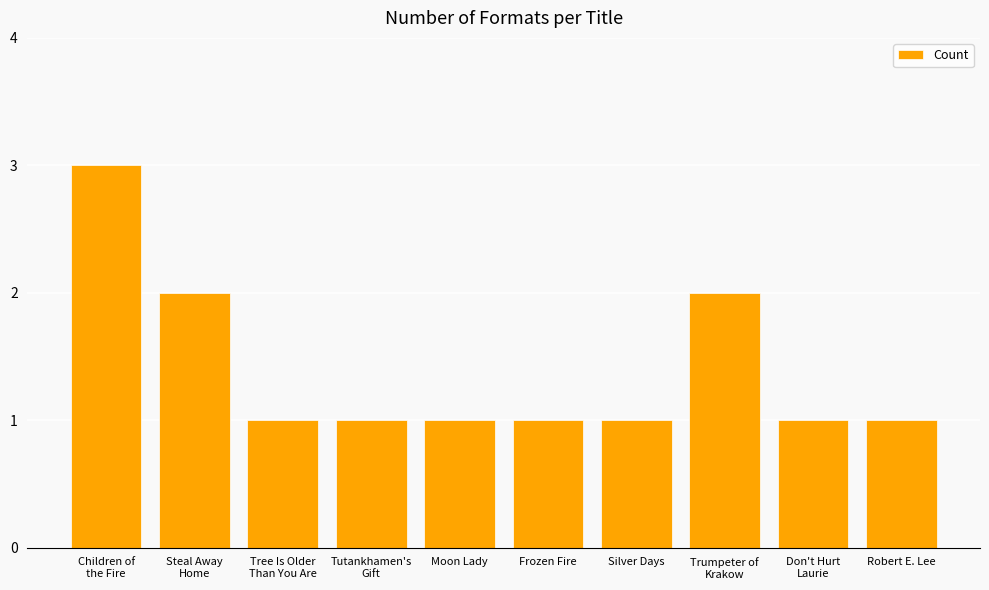

Count the values in the range 1 to 2.

9